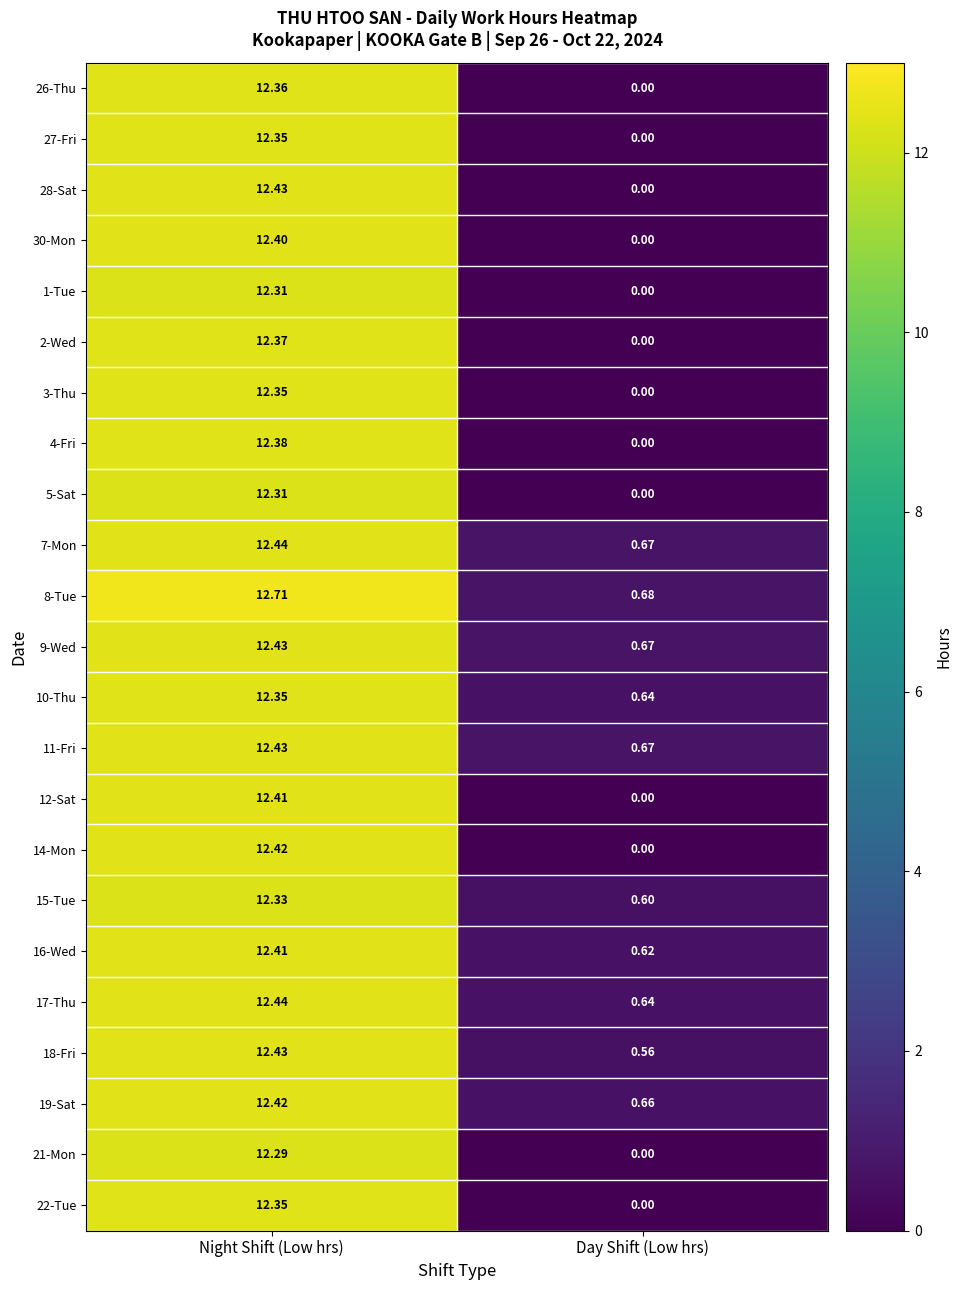

Where is 3-Thu nearest to the value 6?

Day Shift (Low hrs)